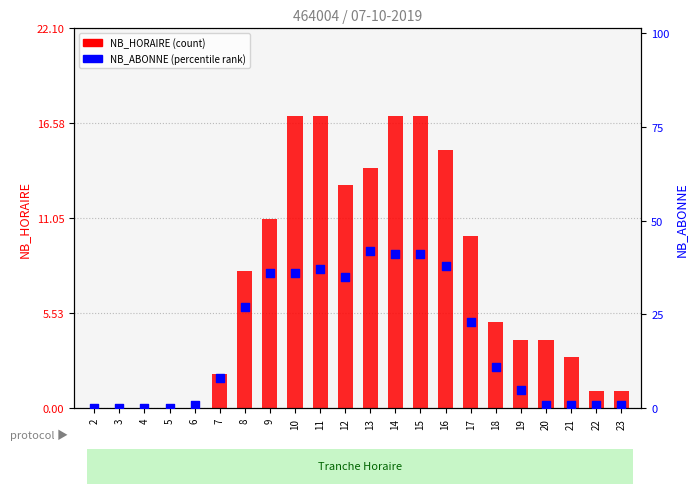

Is the value of NB_ABONNE at 10 greater than the value of NB_HORAIRE at 17?

Yes